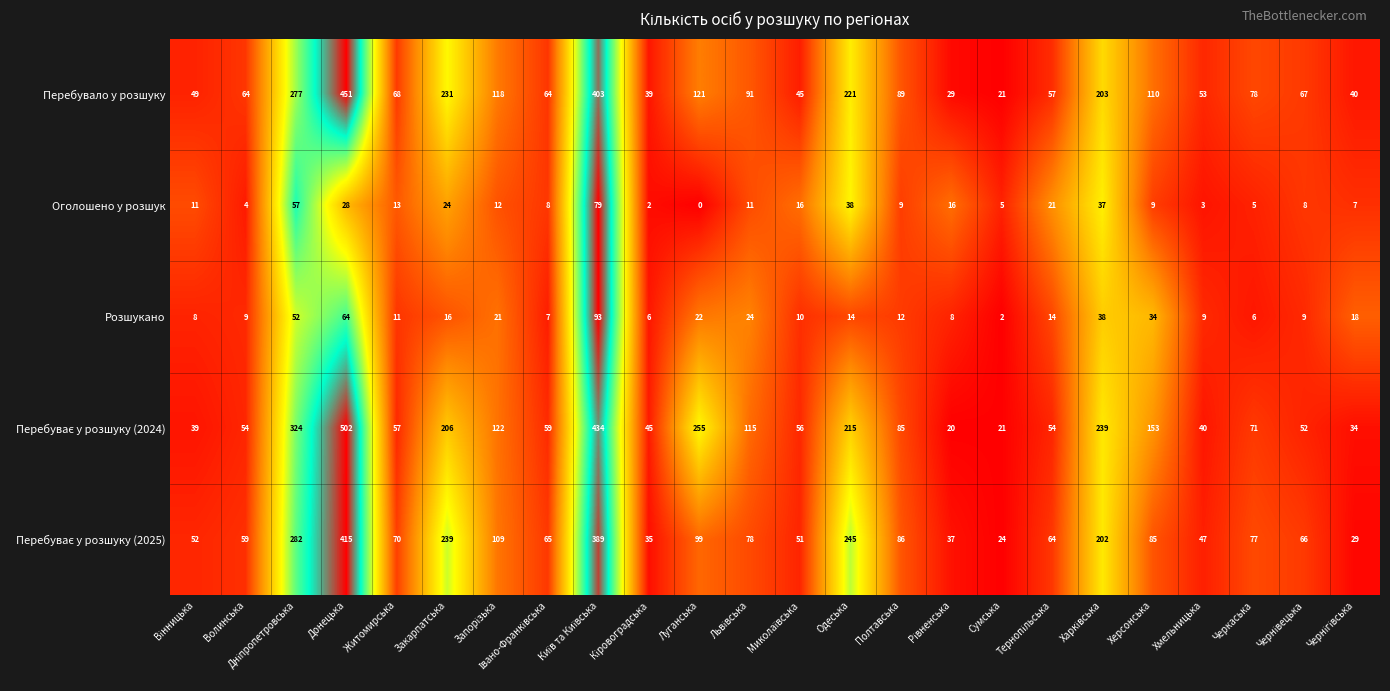

Which label corresponds to the smallest value in the chart?

Луганська